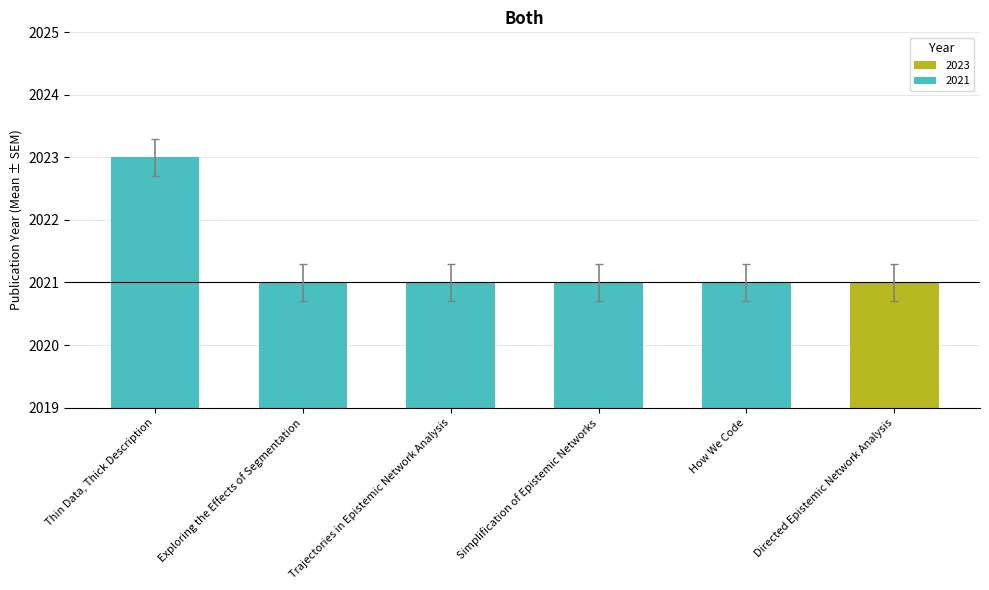

What is the value of the 5th bar from the left?

2021